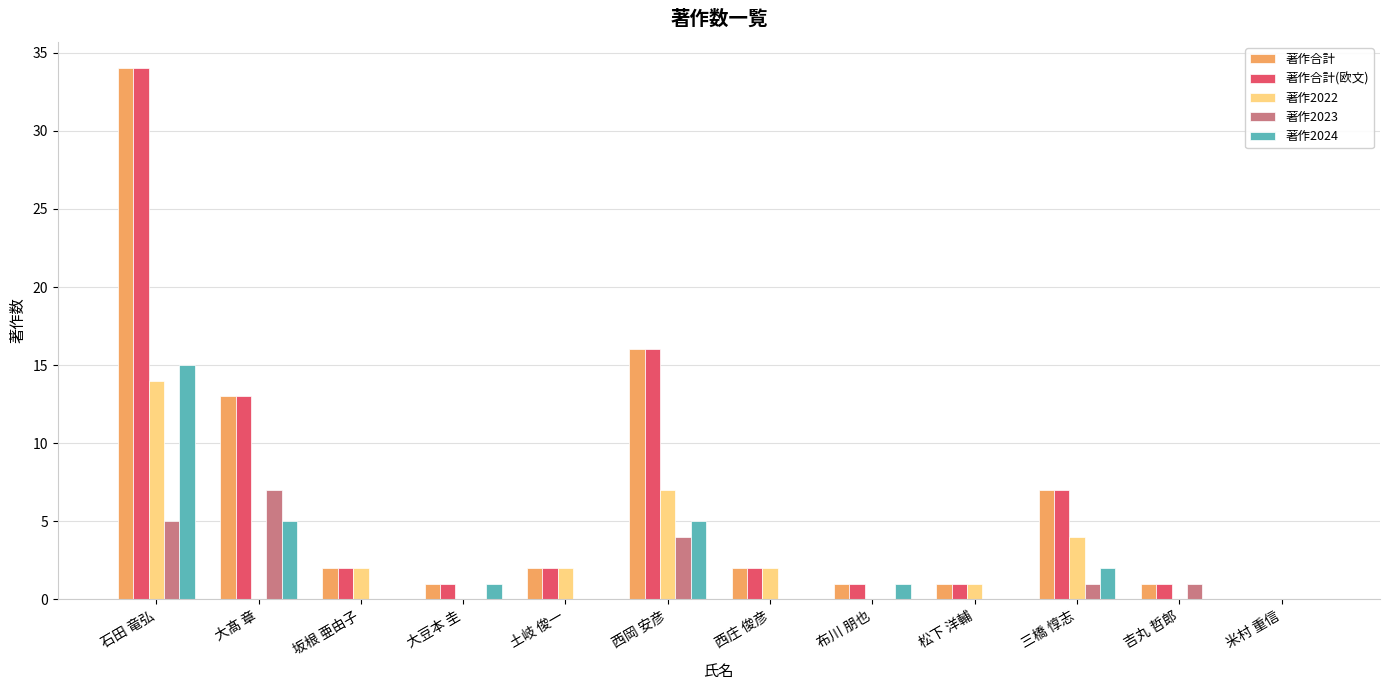

At which category is the sum across all series the highest?

石田 竜弘